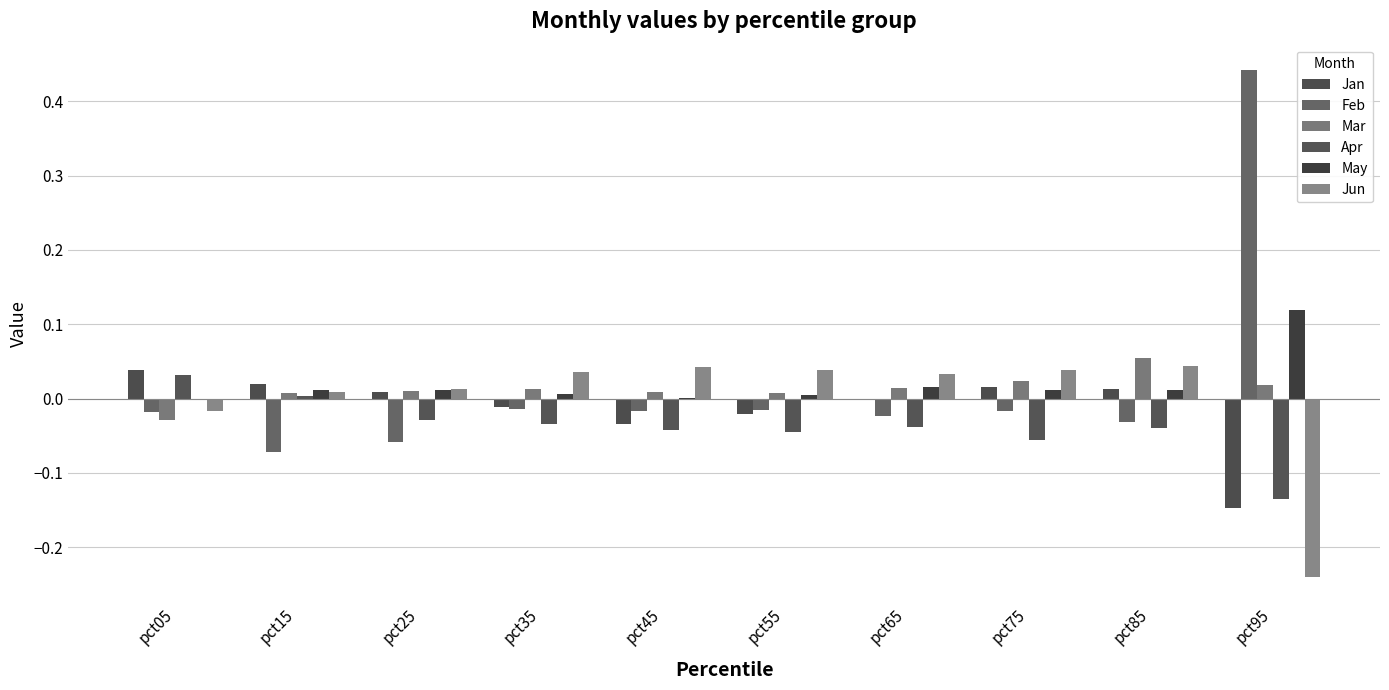

Which series has the largest total across all categories?

May